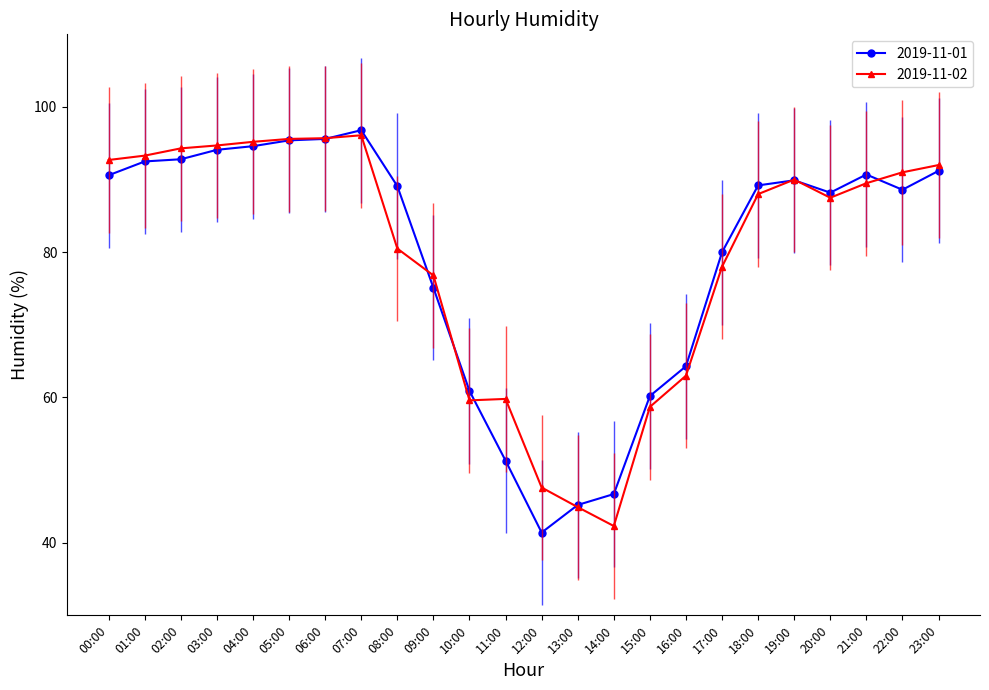

Is the value of 2019-11-01 at 23:00 greater than the value of 2019-11-02 at 21:00?

Yes